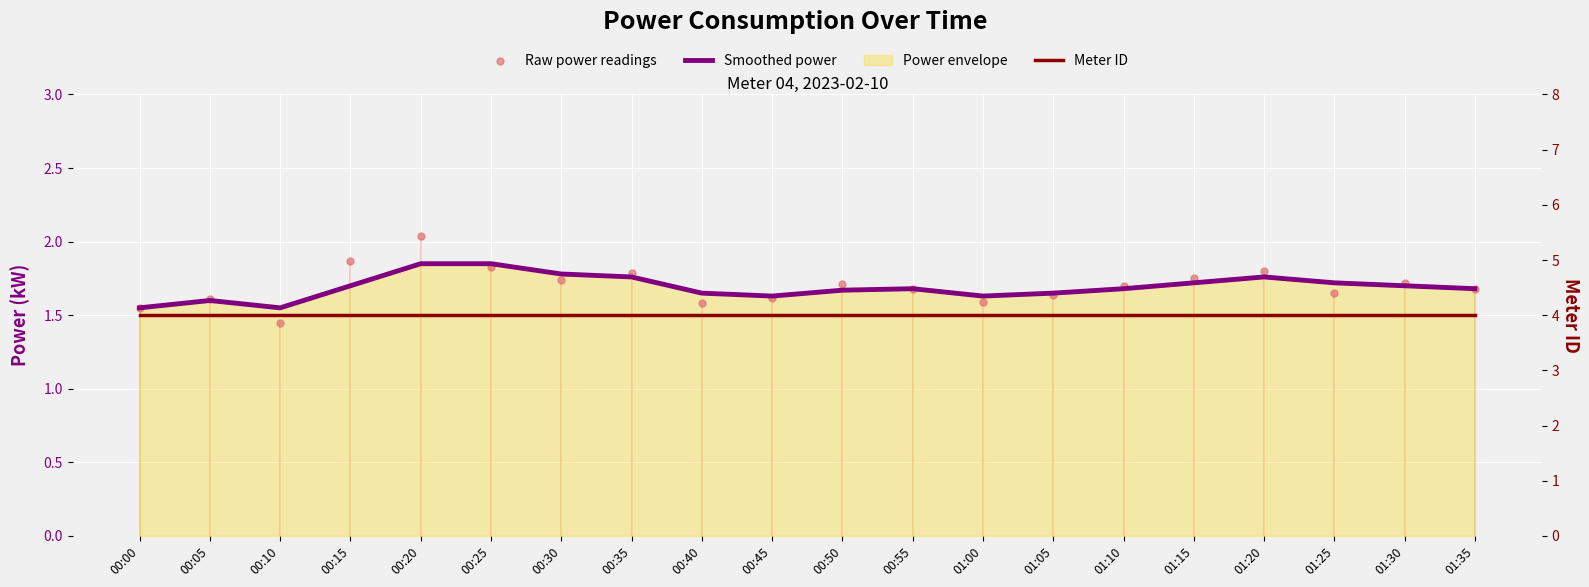

Which series has the largest total across all categories?

Meter ID